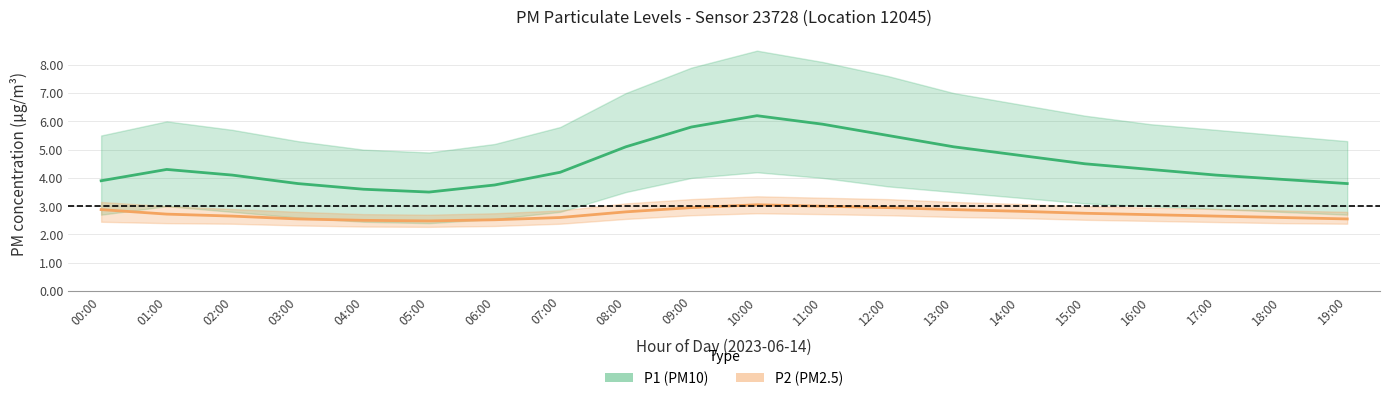

Which series changed the most between 01:00 and 14:00?

P1 (PM10)